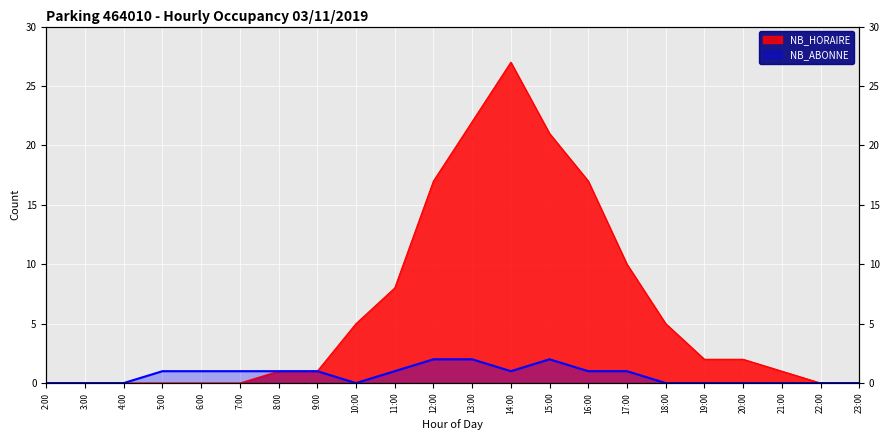

At which label does NB_ABONNE first exceed 1?

12:00